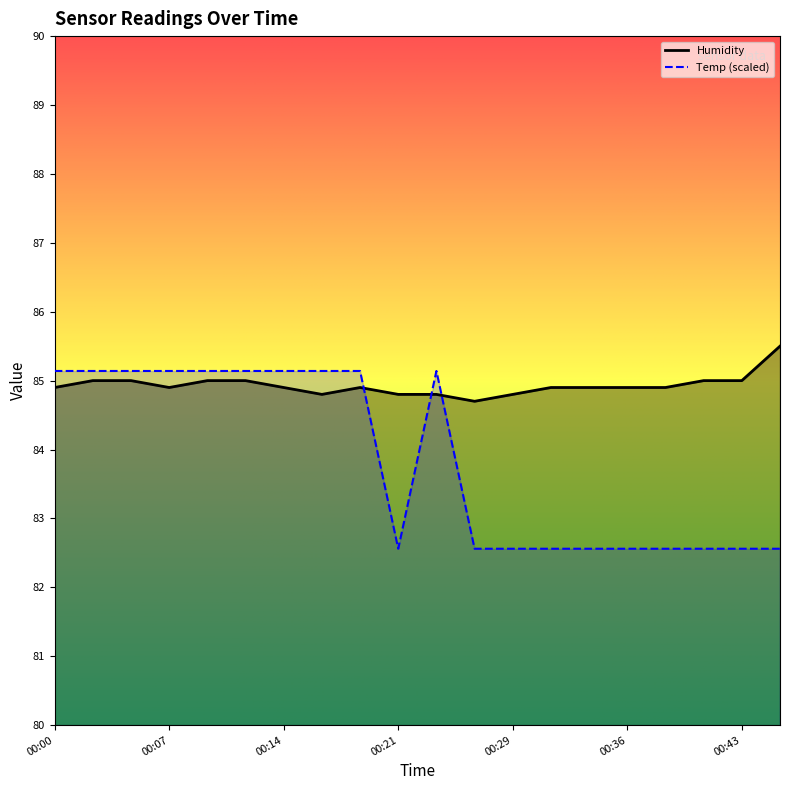

What is the value of the Humidity point at the 17th from the left?

84.9